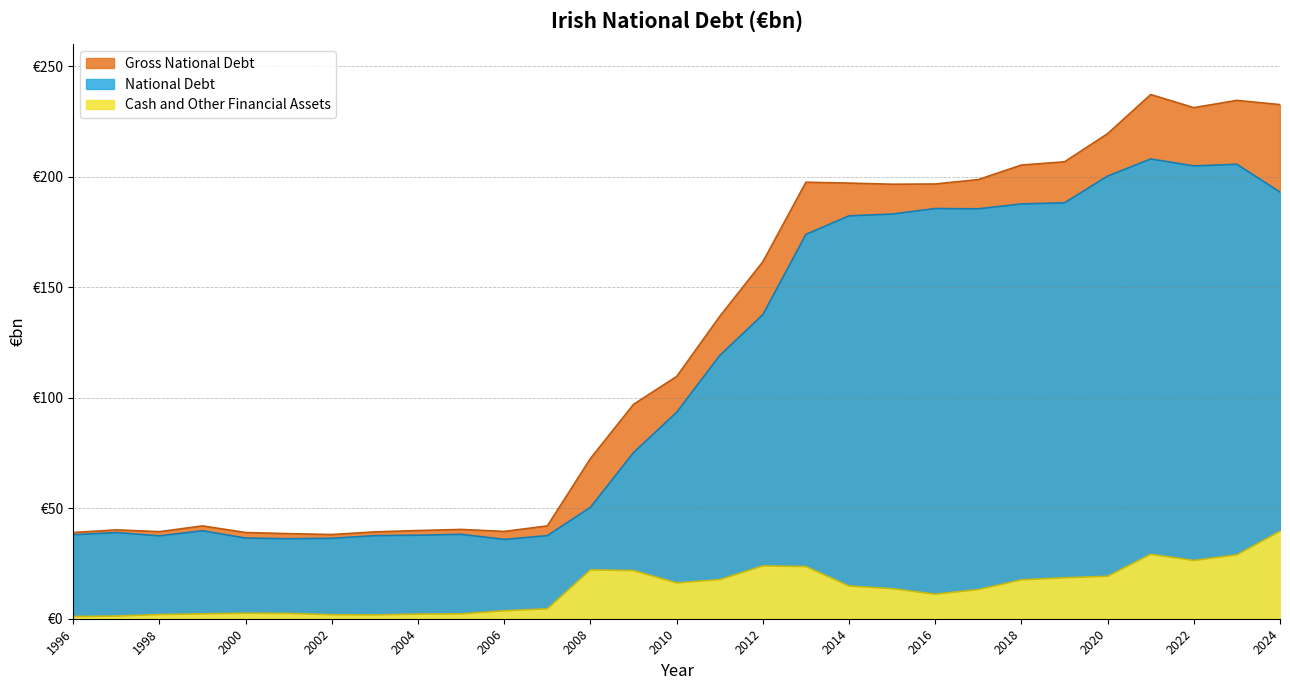

True or false: National Debt and Gross National Debt intersect in this chart.

False